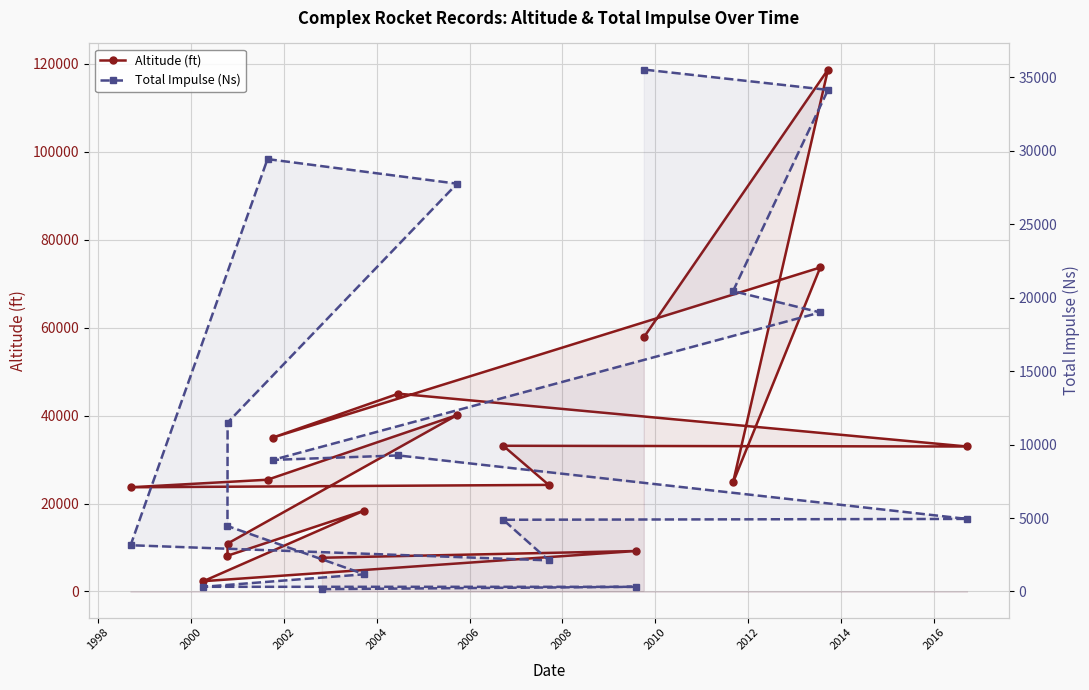

What is the label of the 12th point from the right?

2008